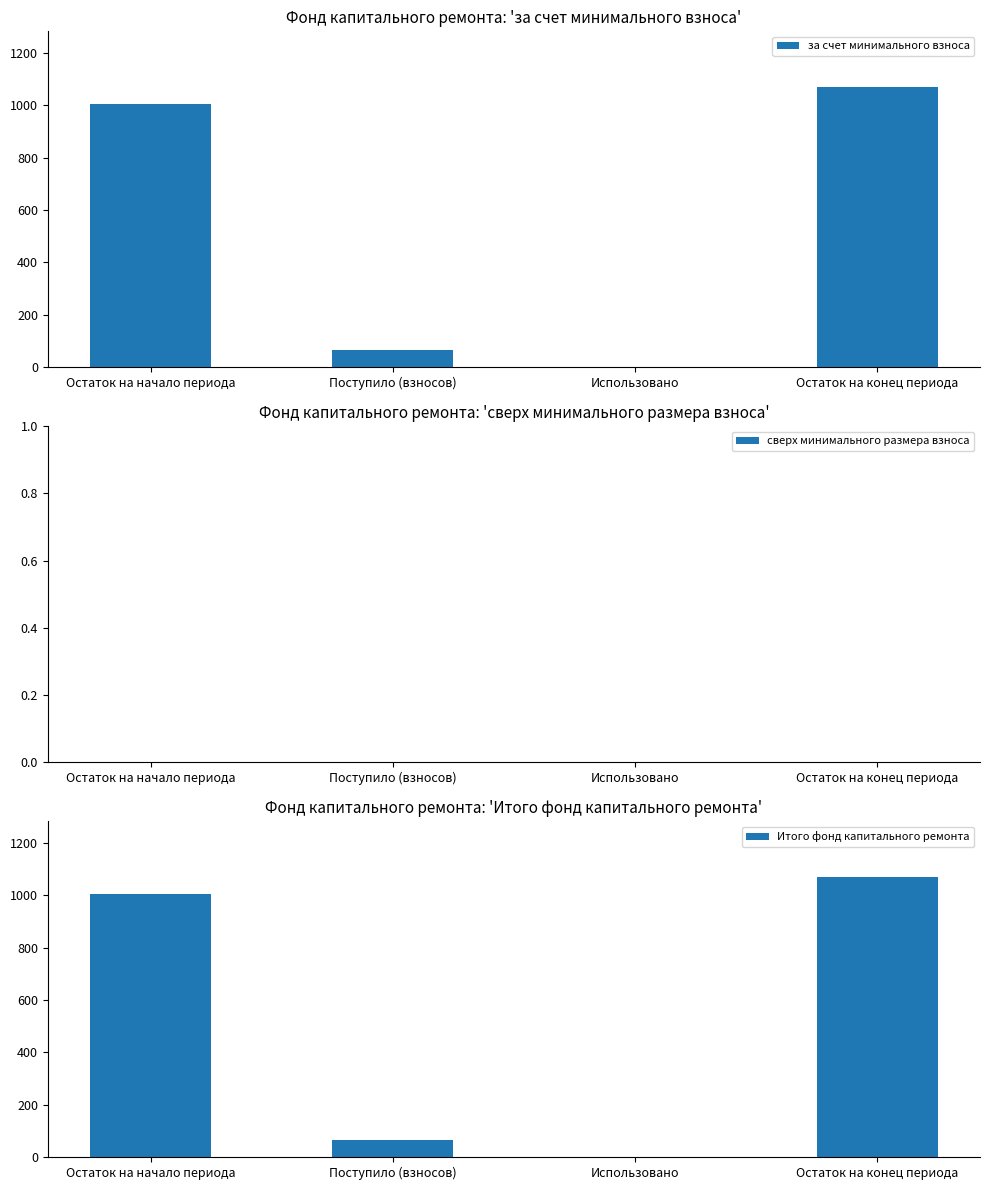

Which series has the largest range (max minus min)?

за счет минимального взноса